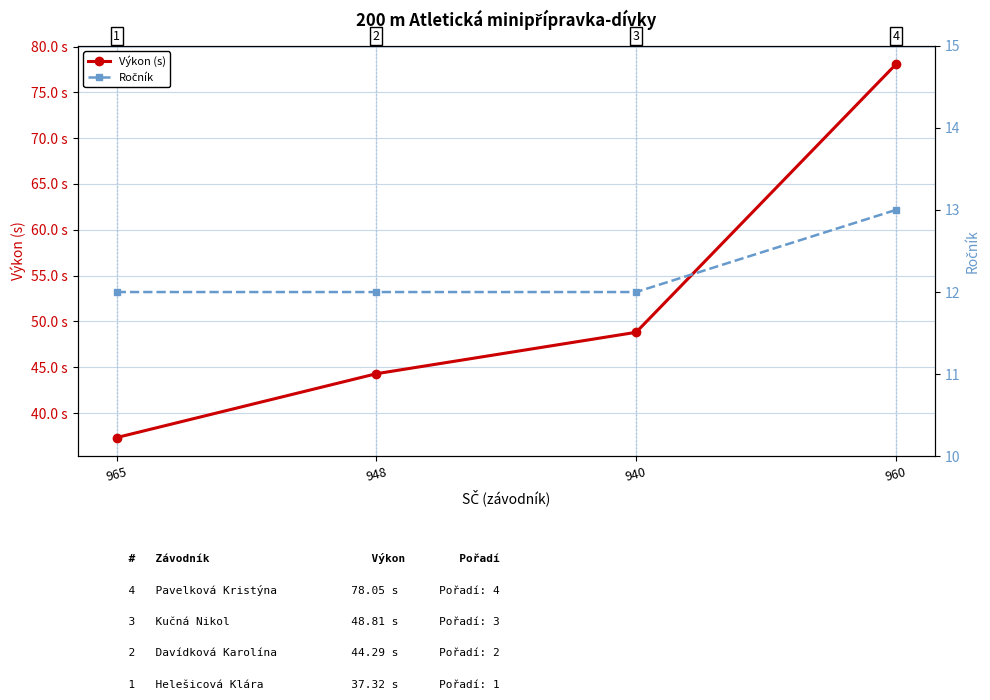

The Ročník series shows 12.0 at 965. True or false?

True